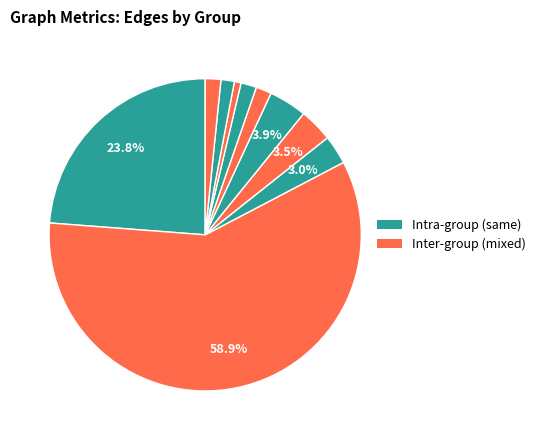

To the nearest percent, what is the average slice percentage?

10%